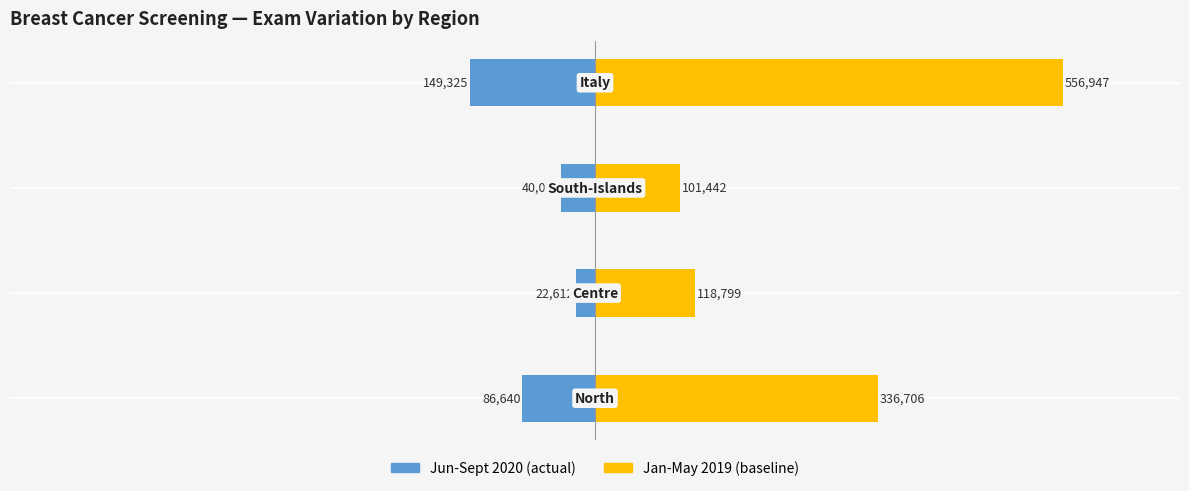

Which series has the largest total across all categories?

Jan-May 2019 (baseline)